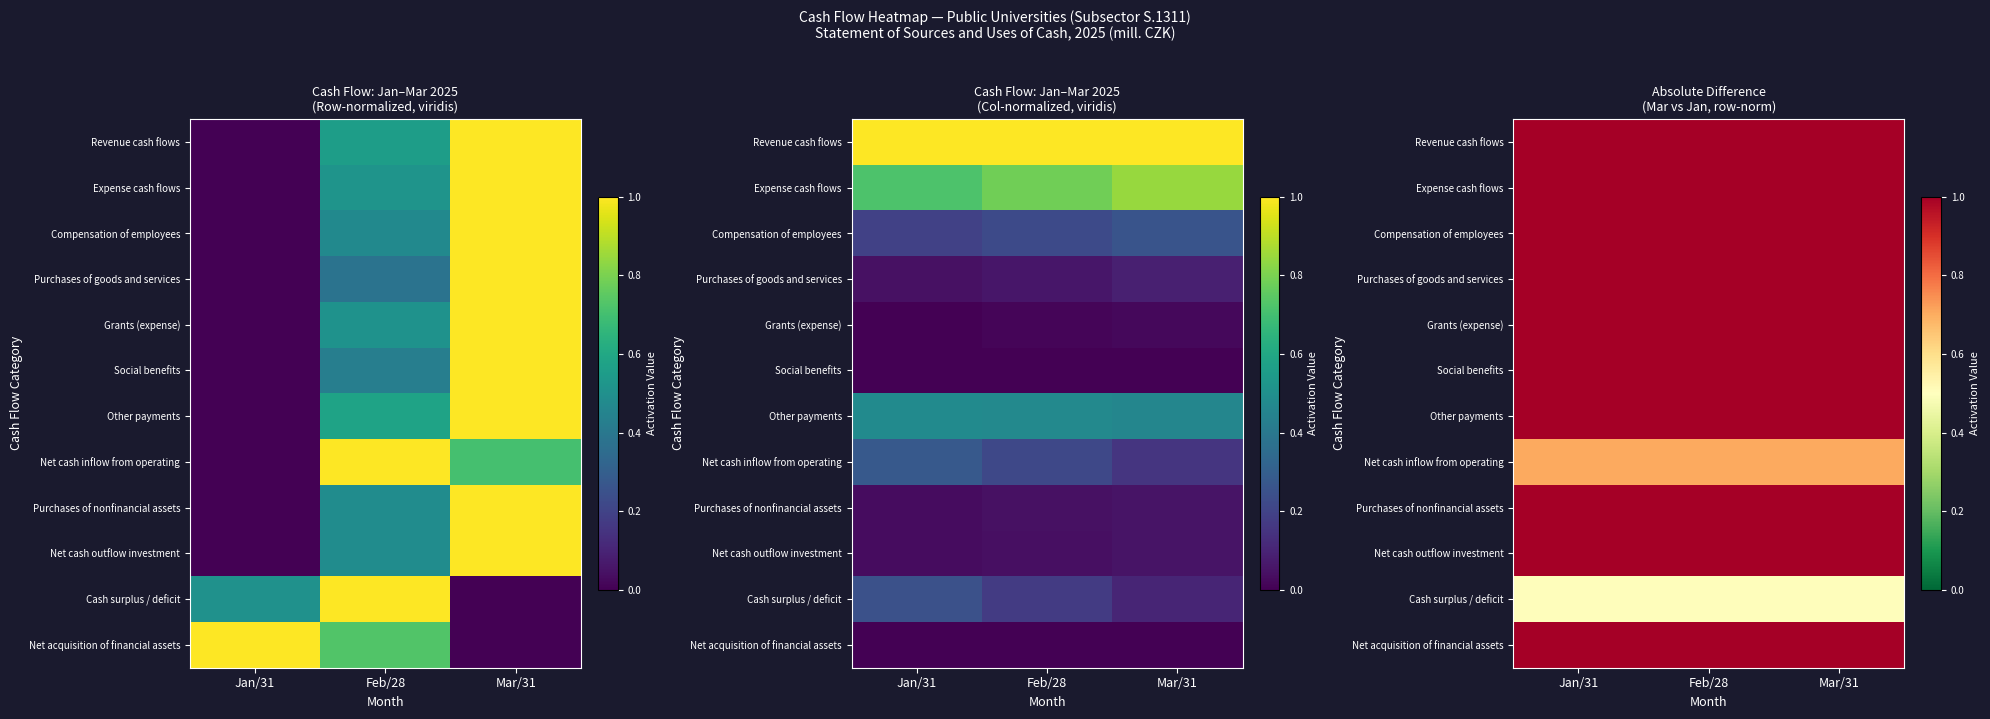

The value of Expense cash flows at Mar/31 is 0.4. True or false?

False